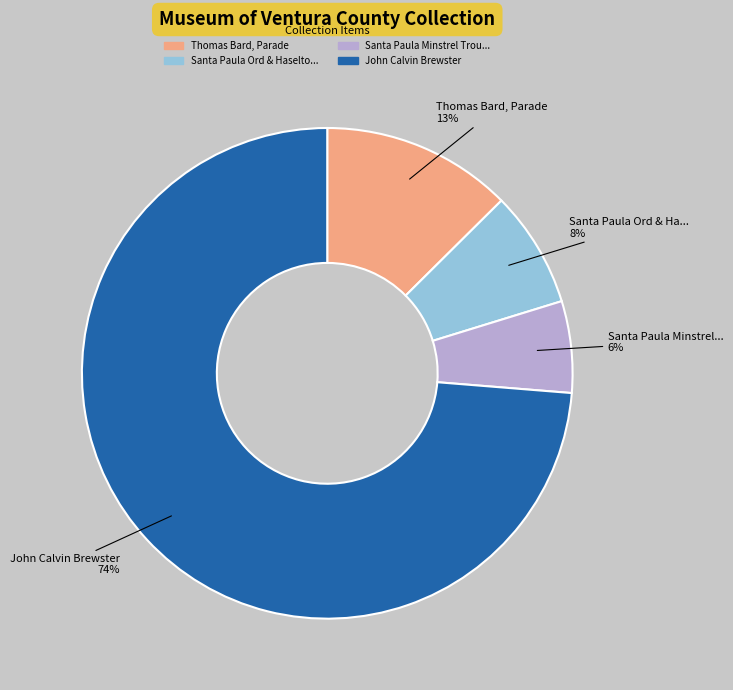

To the nearest percent, what is the average slice percentage?

25%